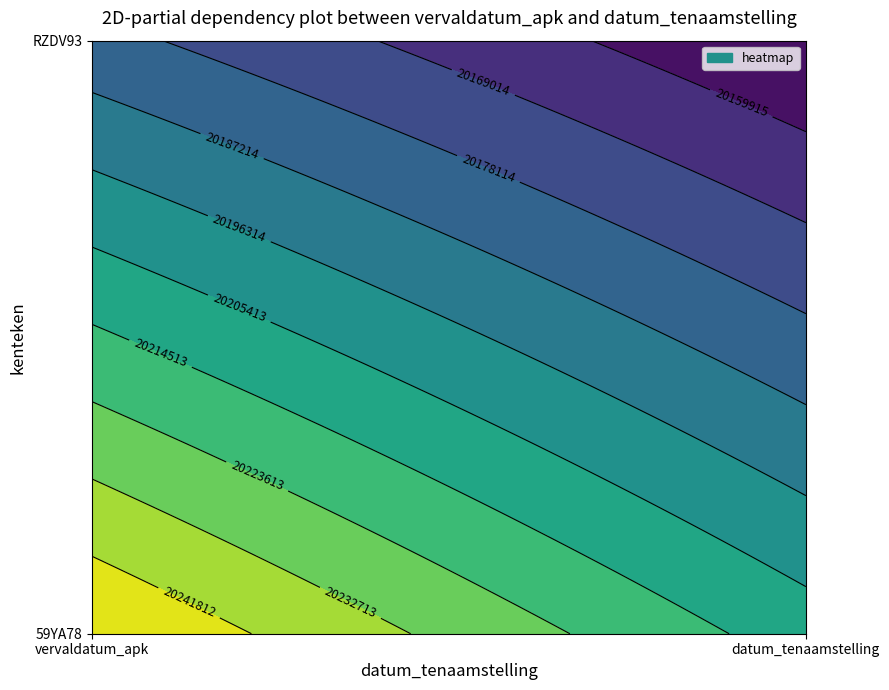

How many data points does each series have?

2